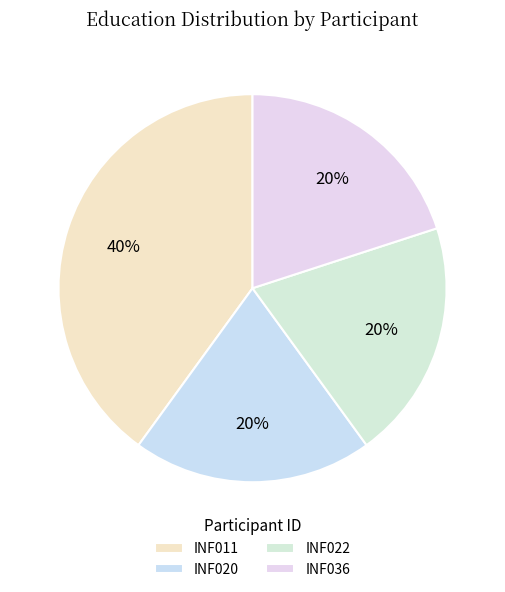

To the nearest percent, what portion does INF020 represent?

20%